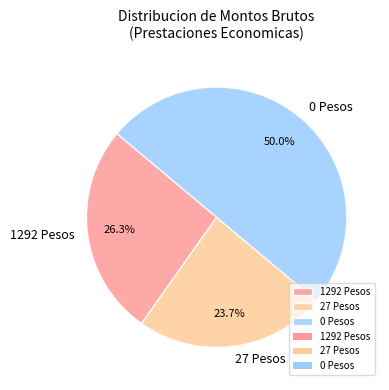

Is 1292 Pesos the majority of the pie?

No